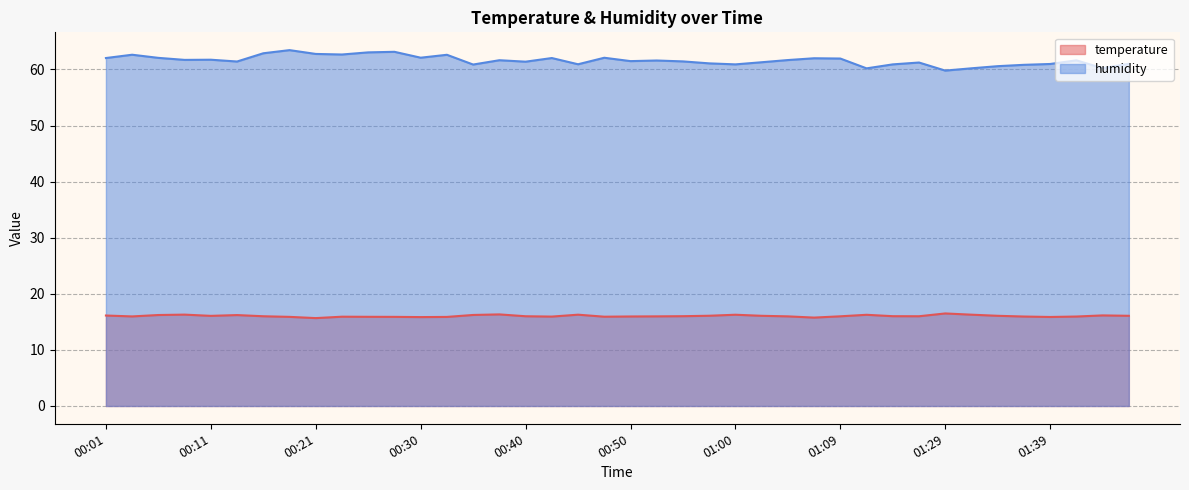

How many data points does each series have?

40